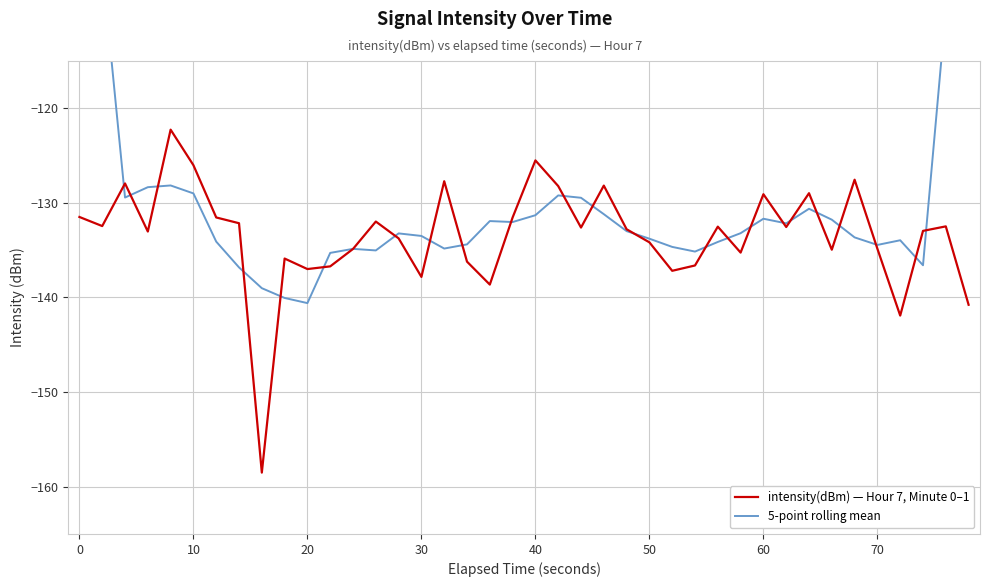

Is it true that intensity(dBm) — Hour 7, Minute 0–1 equals -56.9 at 0?

False